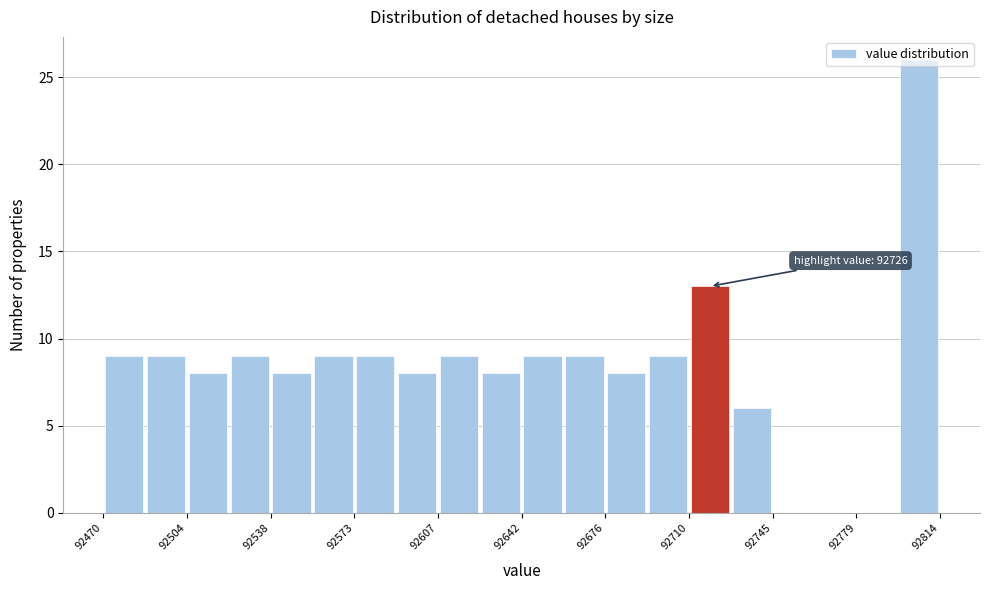

Around what value on the x-axis is the tallest bar? Give the approximate position of its centre, as read against the axis.

92805